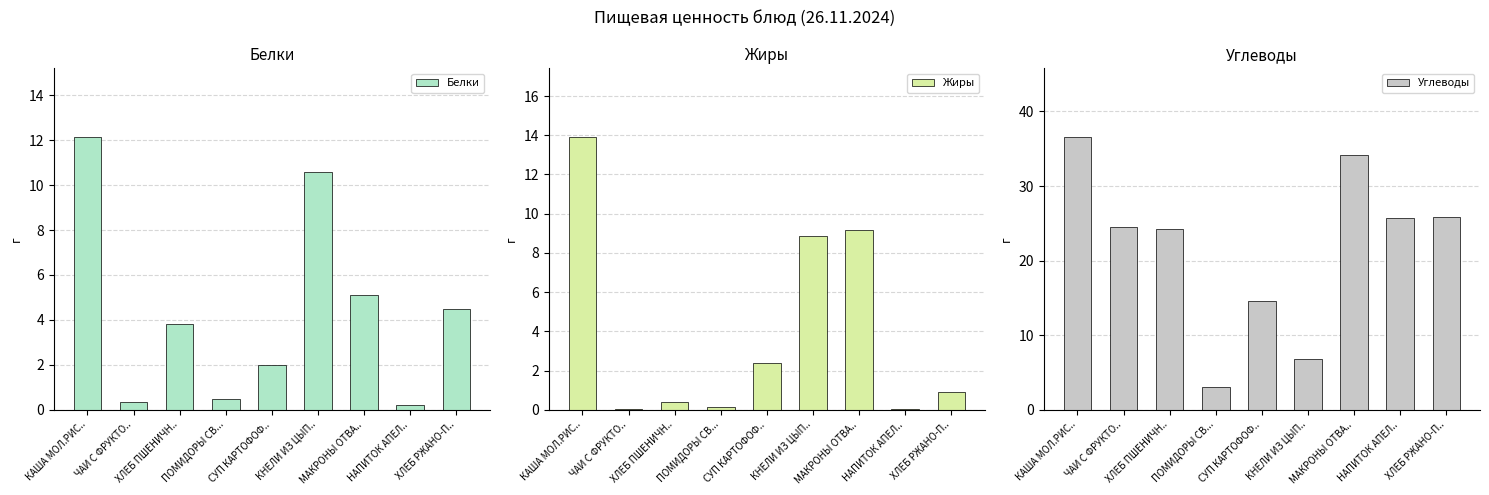

Reading left to right, transcribe all the data shown in this chart.

Белки: КАША МОЛ.РИС..=12.2	ЧАИ С ФРУКТО..=0.3	ХЛЕБ ПШЕНИЧН..=3.8	ПОМИДОРЫ СВ...=0.5	СУП КАРТОФОФ..=2.0	КНЕЛИ ИЗ ЦЫП..=10.6	МАКРОНЫ ОТВА..=5.1	НАПИТОК АПЕЛ..=0.2	ХЛЕБ РЖАНО-П..=4.5
Жиры: КАША МОЛ.РИС..=13.9	ЧАИ С ФРУКТО..=0.0	ХЛЕБ ПШЕНИЧН..=0.4	ПОМИДОРЫ СВ...=0.1	СУП КАРТОФОФ..=2.4	КНЕЛИ ИЗ ЦЫП..=8.9	МАКРОНЫ ОТВА..=9.2	НАПИТОК АПЕЛ..=0.0	ХЛЕБ РЖАНО-П..=0.9
Углеводы: КАША МОЛ.РИС..=36.6	ЧАИ С ФРУКТО..=24.5	ХЛЕБ ПШЕНИЧН..=24.3	ПОМИДОРЫ СВ...=3.1	СУП КАРТОФОФ..=14.6	КНЕЛИ ИЗ ЦЫП..=6.8	МАКРОНЫ ОТВА..=34.2	НАПИТОК АПЕЛ..=25.7	ХЛЕБ РЖАНО-П..=25.8